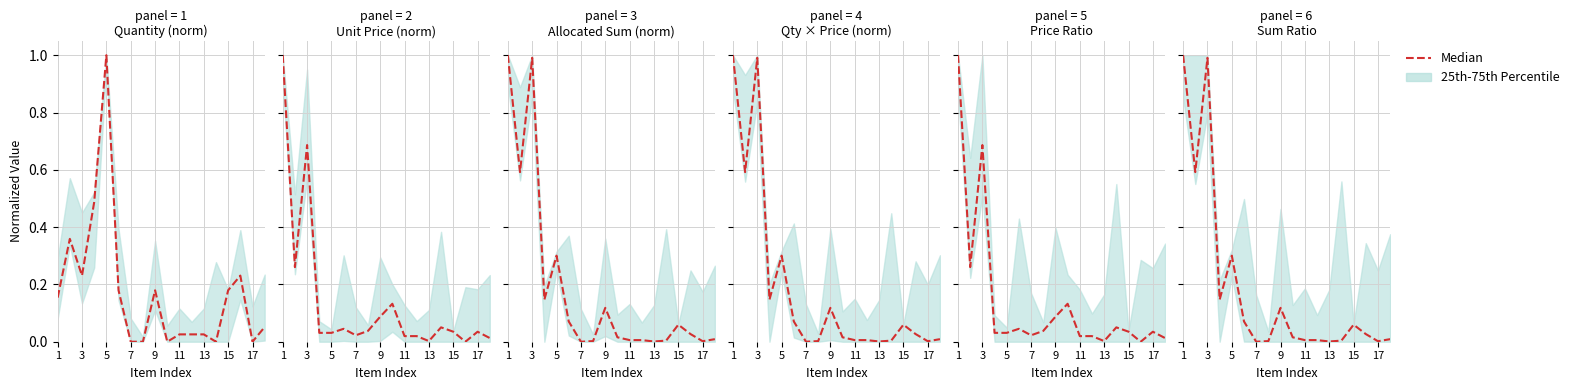

At which category does the chart reach its minimum across all series?

7